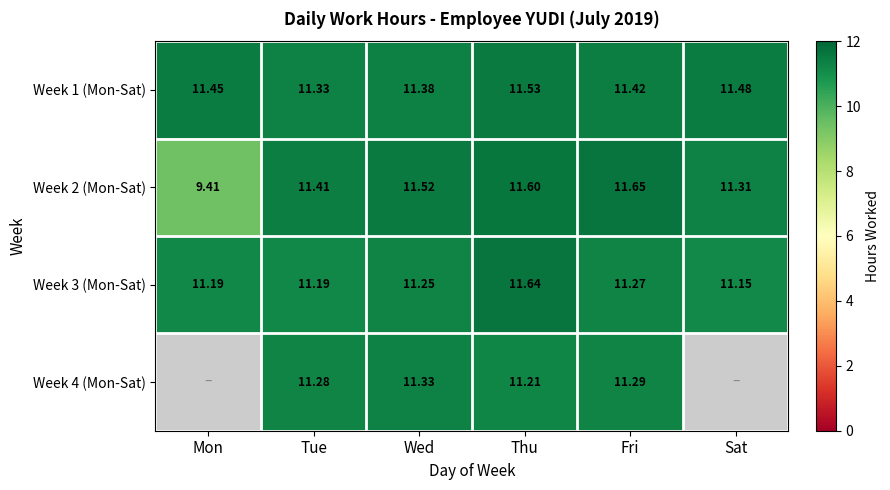

Is the value of Week 4 (Mon-Sat) at Fri greater than the value of Week 2 (Mon-Sat) at Sat?

No